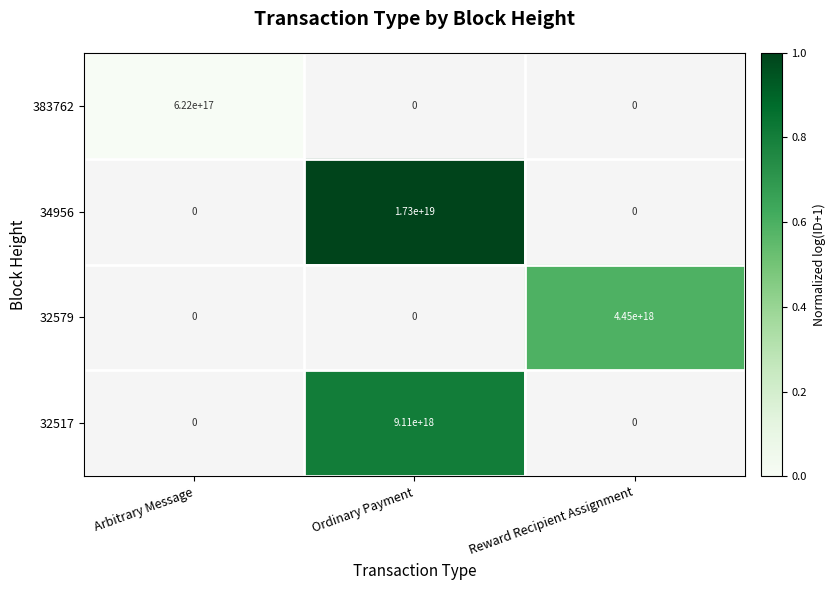

Is it true that 383762 equals 622000000000000000 at Arbitrary Message?

True